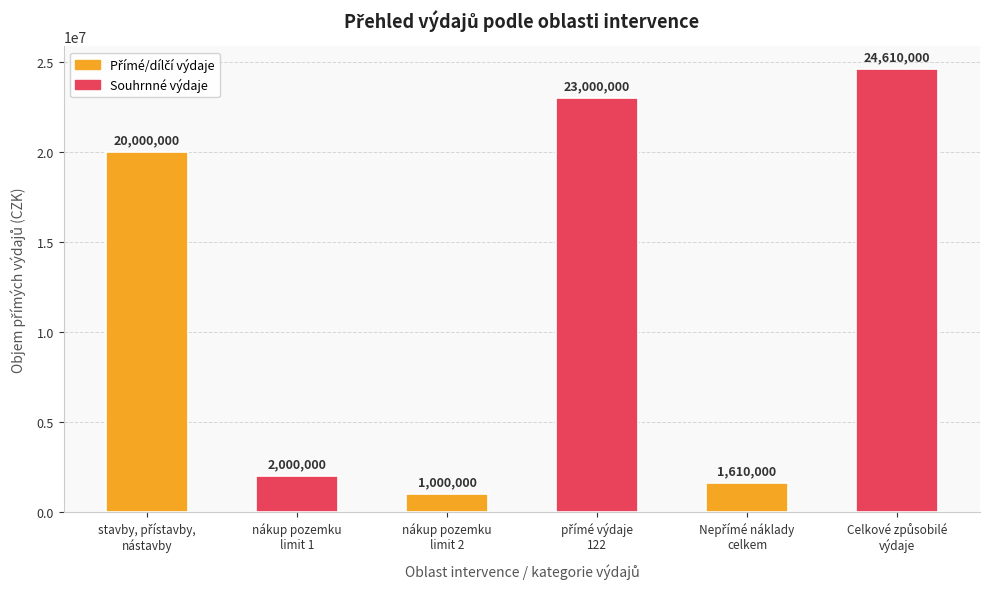

Reading left to right, what are all the values shown in this chart?

20000000	2000000	1000000	23000000	1610000	24610000